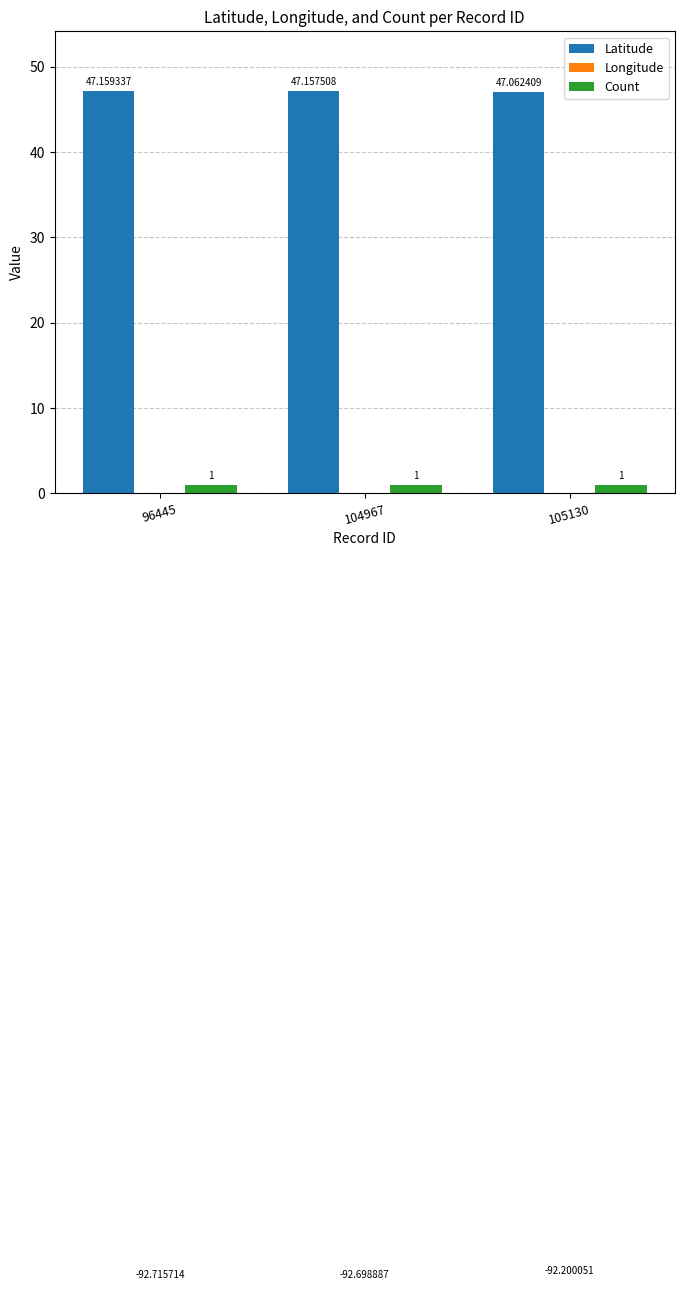

What is the sum of the Latitude values at 105130 and 104967?

94.2